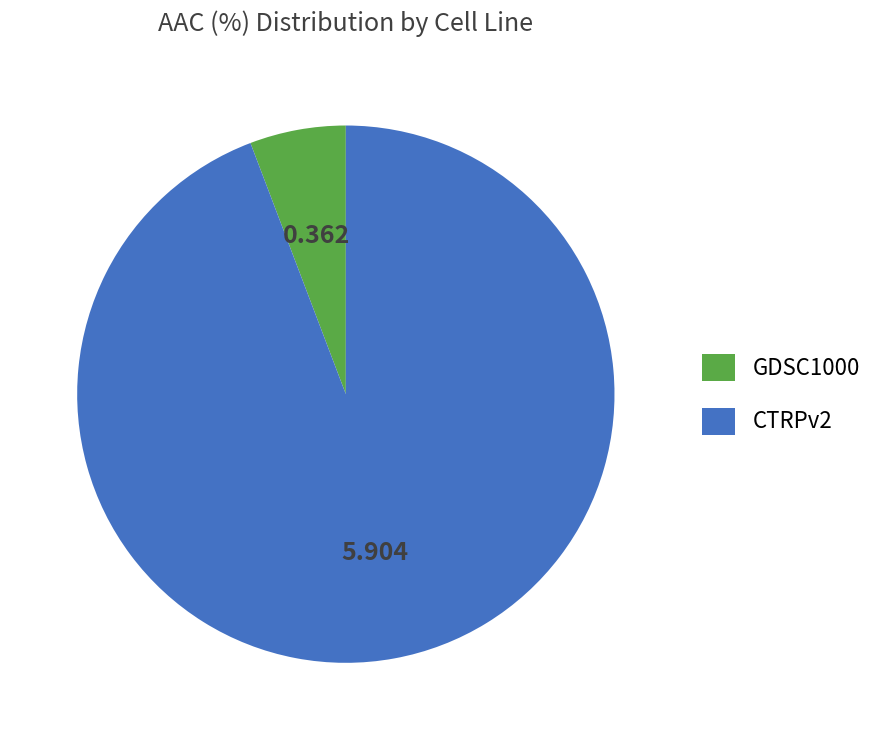

Is the sum of CTRPv2 and GDSC1000 greater than half?

Yes